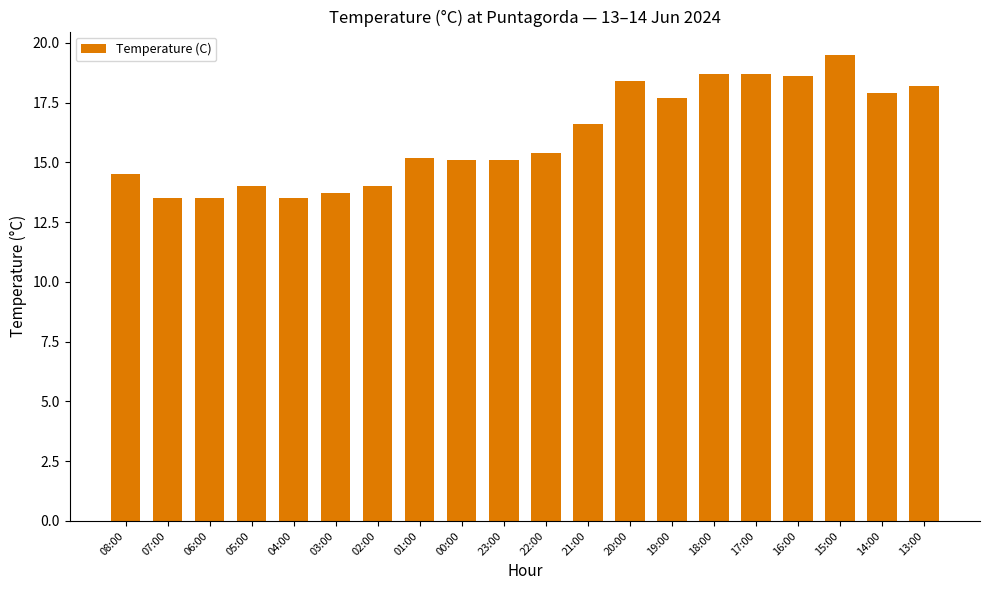

What value does the data have at 19:00?

17.7